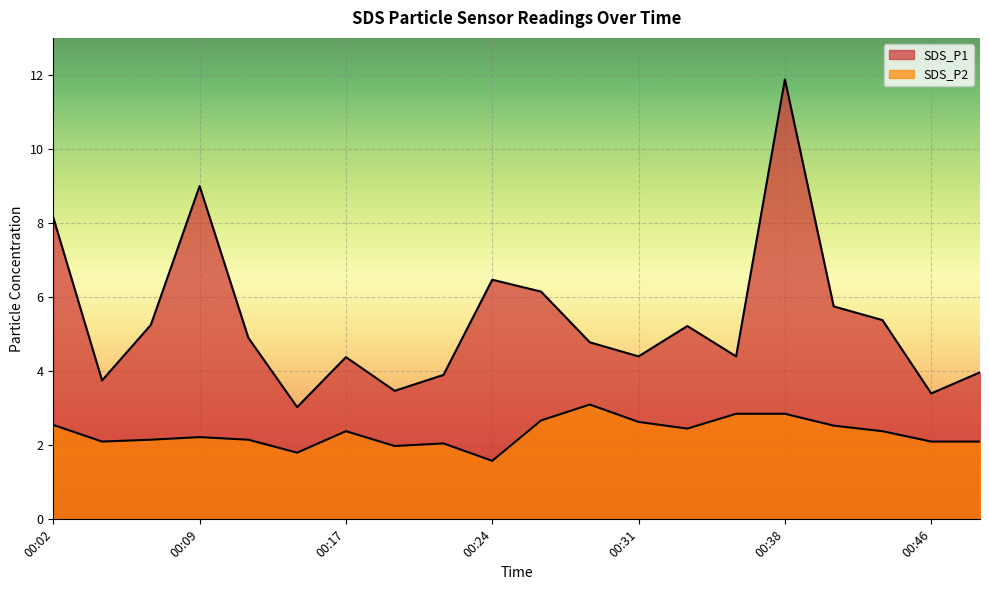

At which label does SDS_P2 reach its minimum?

00:24